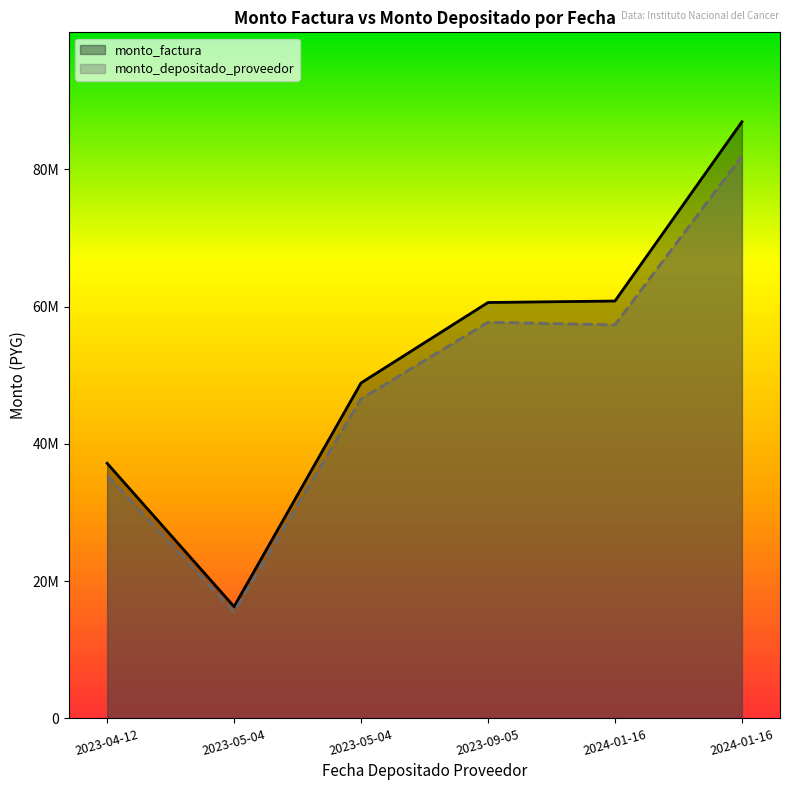

Reading left to right, extract all data points from this chart.

monto_factura: 2023-04-12=37164000	2023-05-04=16286800	2023-05-04=48868000	2023-09-05=60587200	2024-01-16=60800000	2024-01-16=86906000
monto_depositado_proveedor: 2023-04-12=35399595	2023-05-04=15513564	2023-05-04=46547934	2023-09-05=57710750	2024-01-16=57325137	2024-01-16=81921735